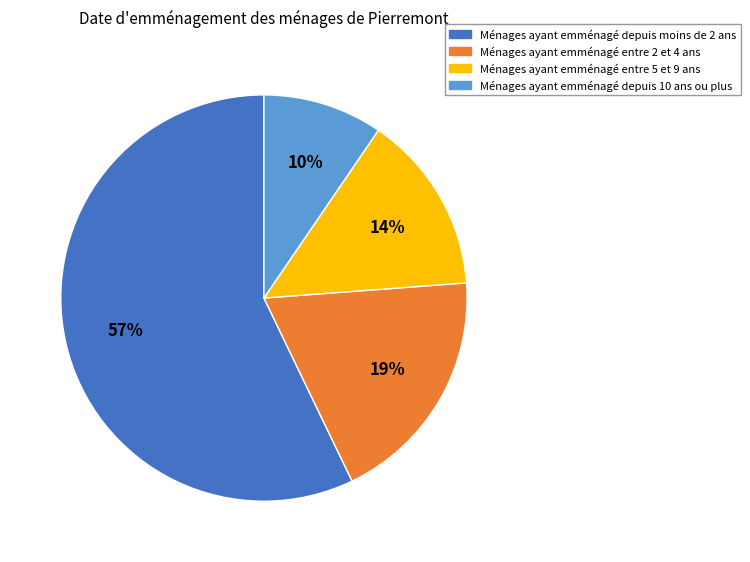

Is it true that Ménages ayant emménagé entre 2 et 4 ans is 19% of the pie?

True